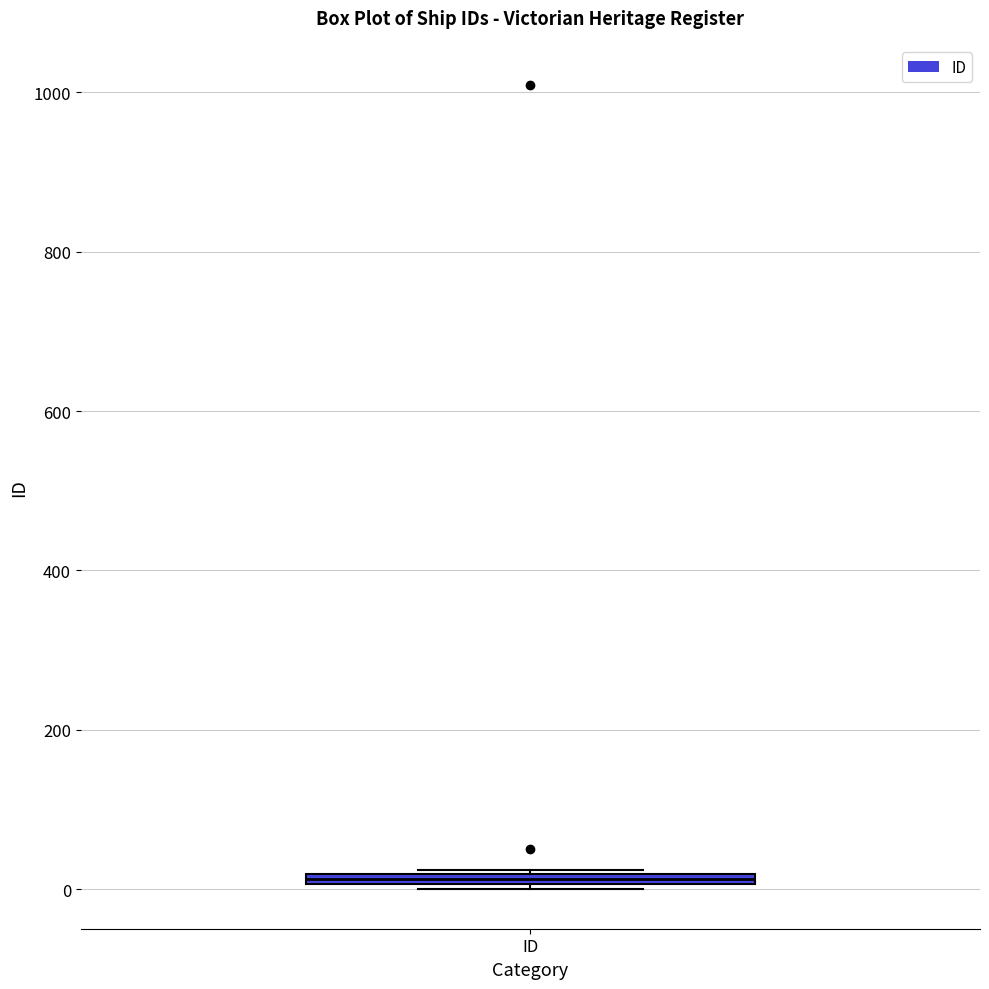

Where is the upper edge of the box for ID on the y-axis? The values are not printed on the chart, so give them approximately, as read against the axis.

20